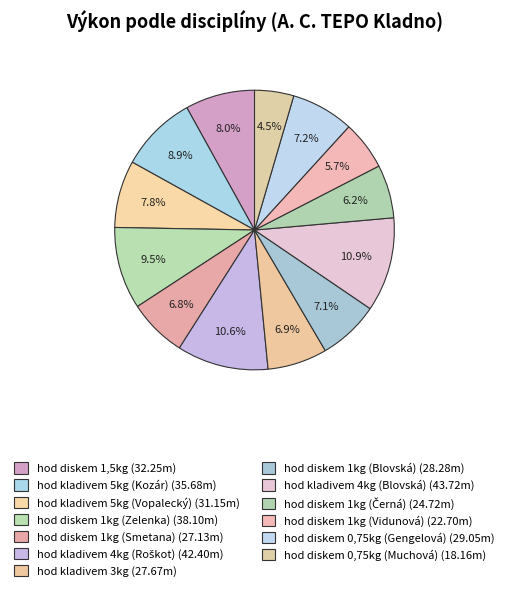

The hod kladivem 4kg (Blovská) slice represents 5% of the pie. True or false?

False